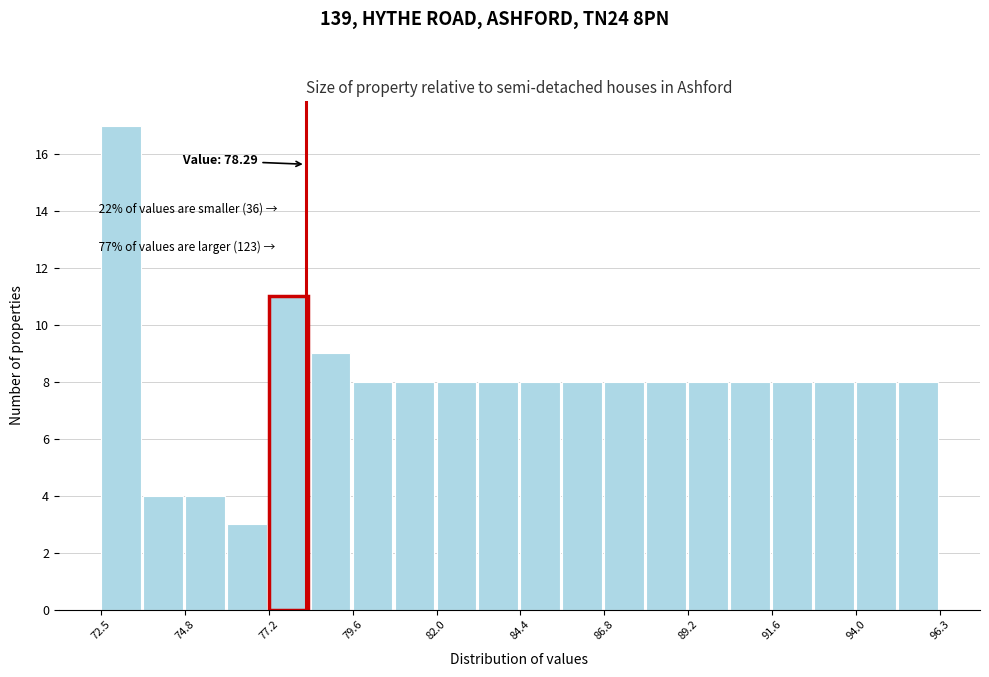

Read against the x-axis, roughly where is the centre of the tallest bar?

73.0